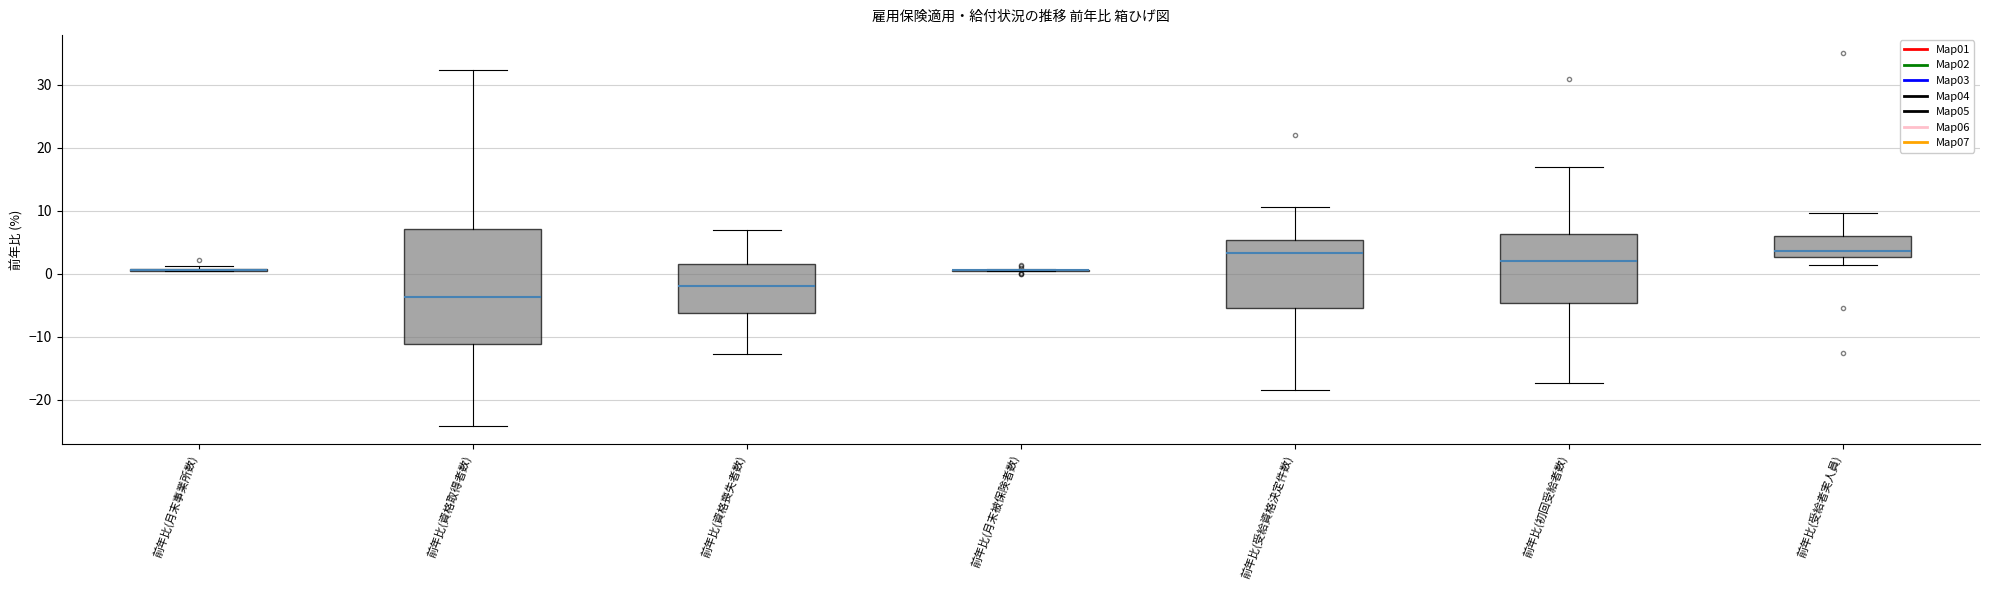

Reading left to right, read every box against the y-axis: the position of its median line, the range the box covers, and the ends of its whiskers. The values are not printed on the chart, so give them approximately, as read against the axis.

前年比(月末事業所数): box collapsed to a line at 1, whiskers 0 to 1
前年比(資格取得者数): median -4, box -11 to 7, whiskers -24 to 32
前年比(資格喪失者数): median -2, box -6 to 2, whiskers -13 to 7
前年比(月末被保険者数): box collapsed to a line at 1, whiskers 1 to 1
前年比(受給資格決定件数): median 3, box -5 to 5, whiskers -18 to 11
前年比(初回受給者数): median 2, box -5 to 6, whiskers -17 to 17
前年比(受給者実人員): median 4, box 3 to 6, whiskers 1 to 10